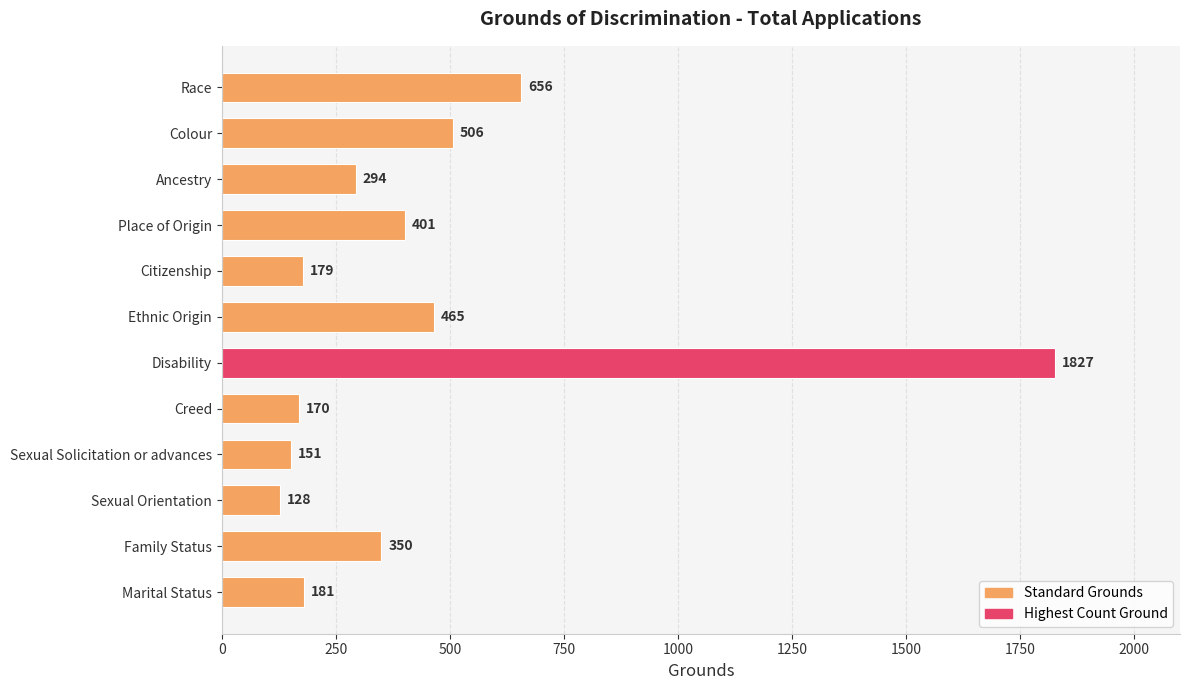

What position from the top is Creed?

8